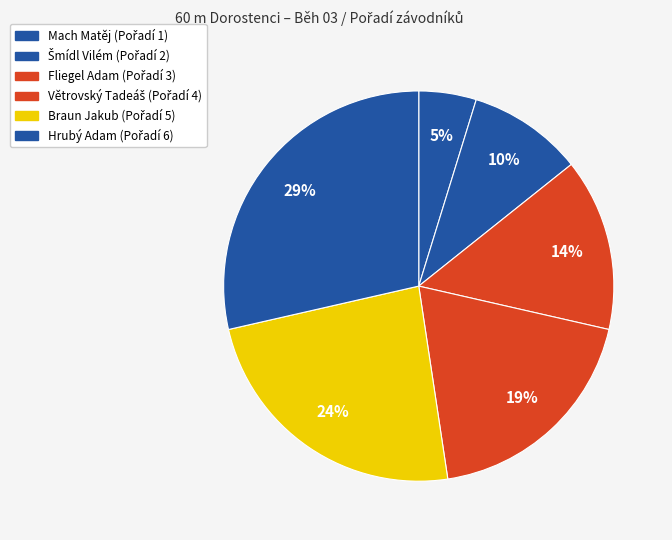

Is there any slice that represents more than half of the pie?

No